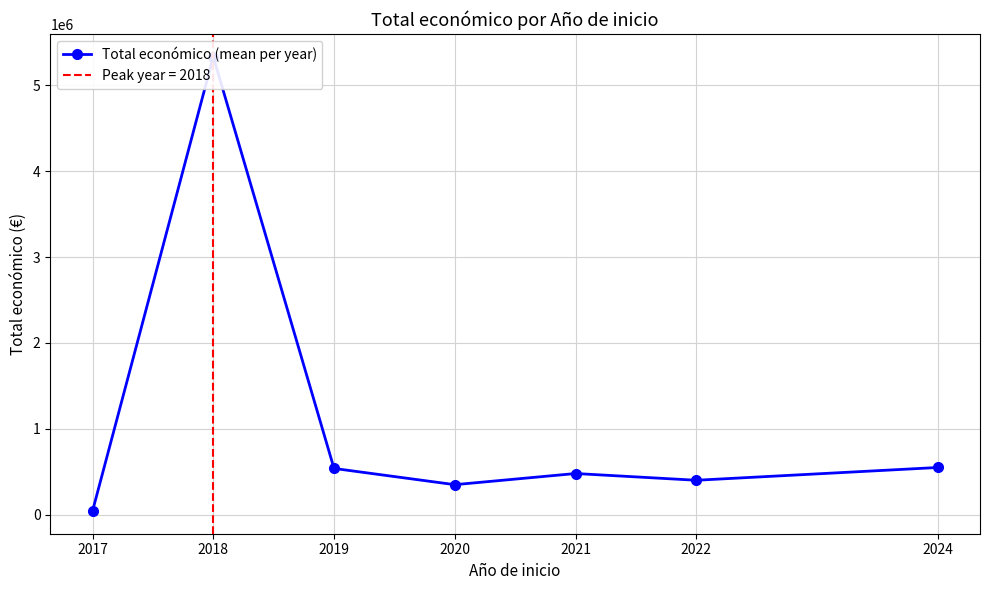

Where is the data nearest to the value 2688677?

2024